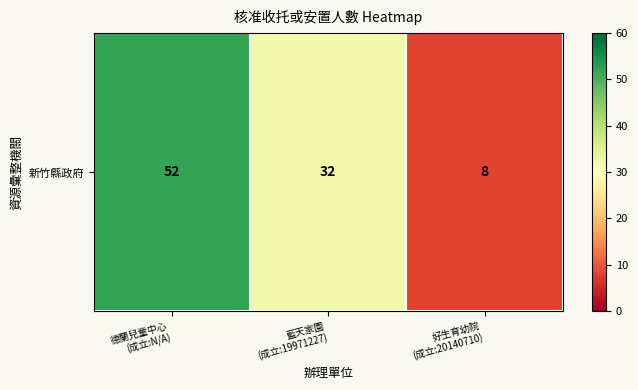

Where is the data nearest to the value 30?

藍天家園
(成立:19971227)